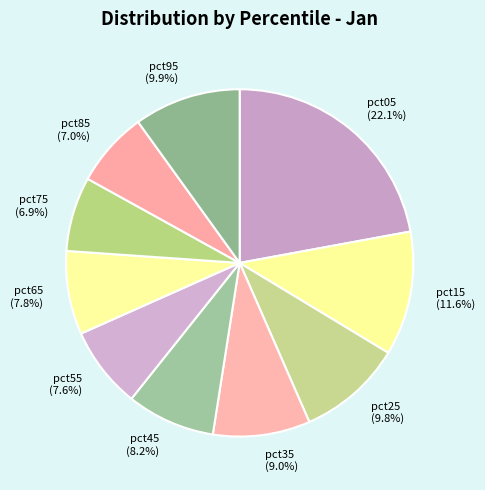

How many slices are in this pie chart?

10